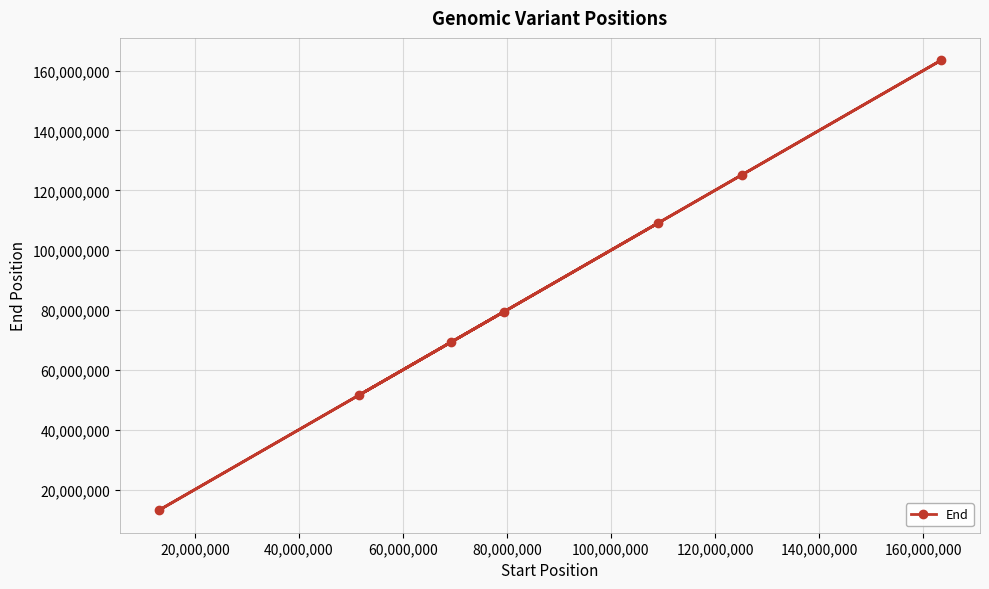

What is the value of the 4th point from the left?

79376152